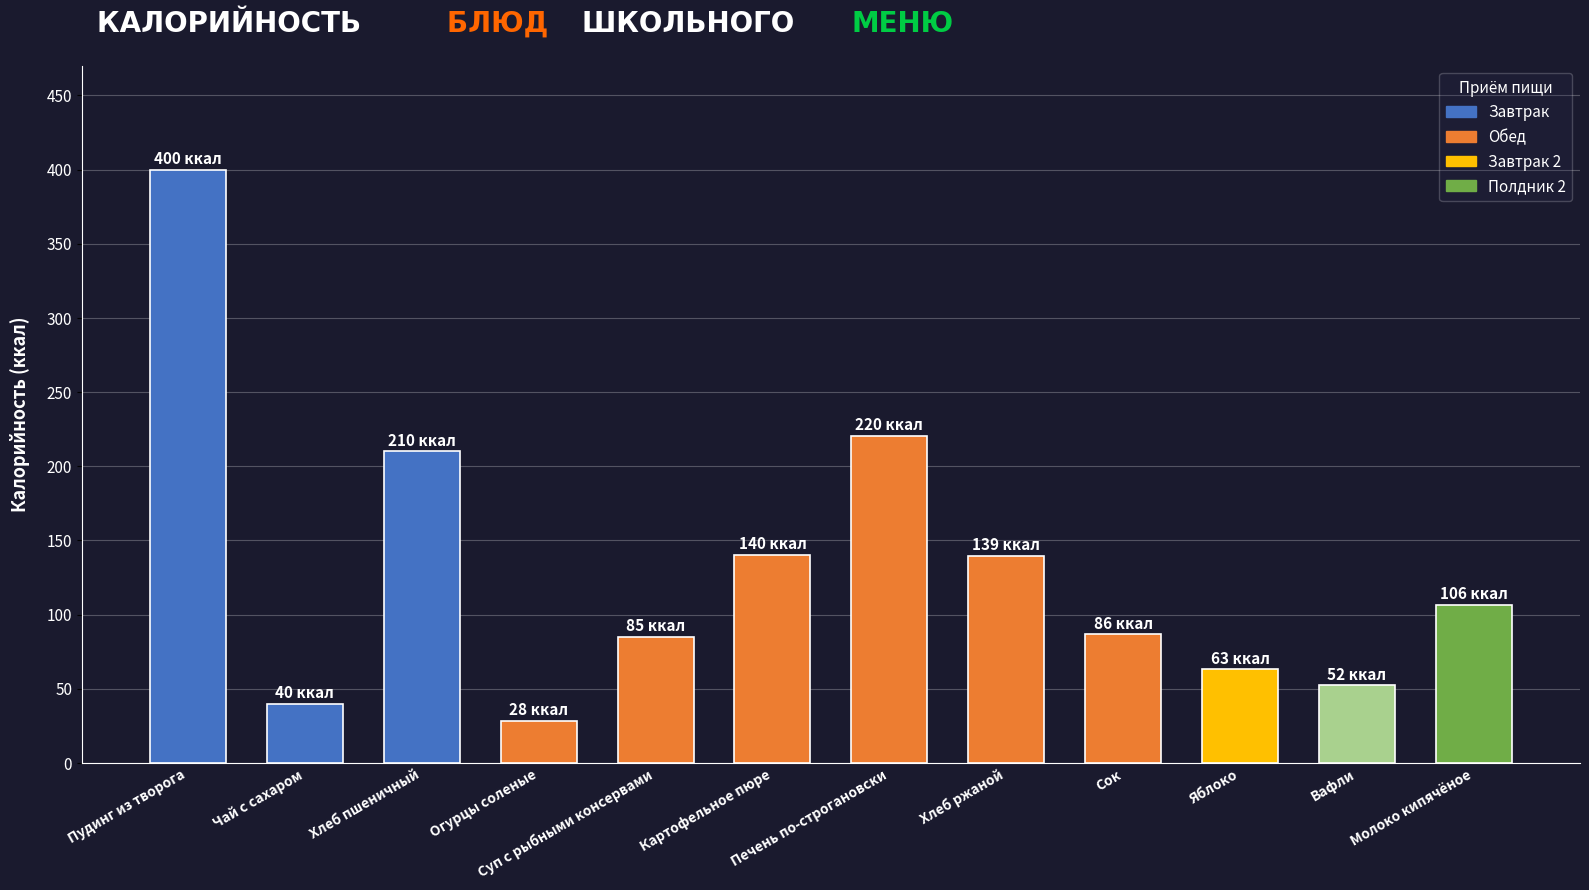

What is the change in value from Хлеб пшеничный to Огурцы соленые?

-181.8